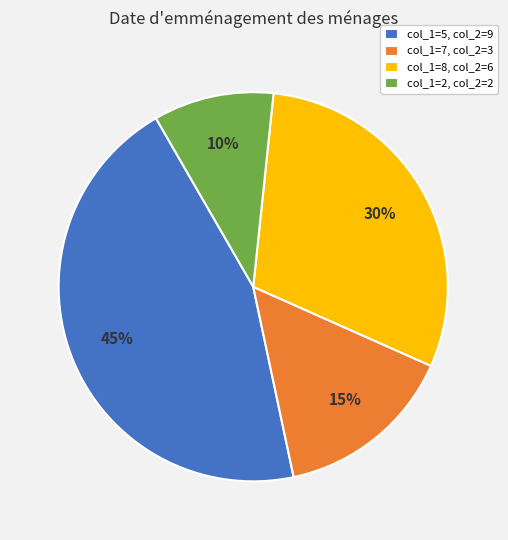

What percentage is the col_1=8, col_2=6 slice, to the nearest percent?

30%